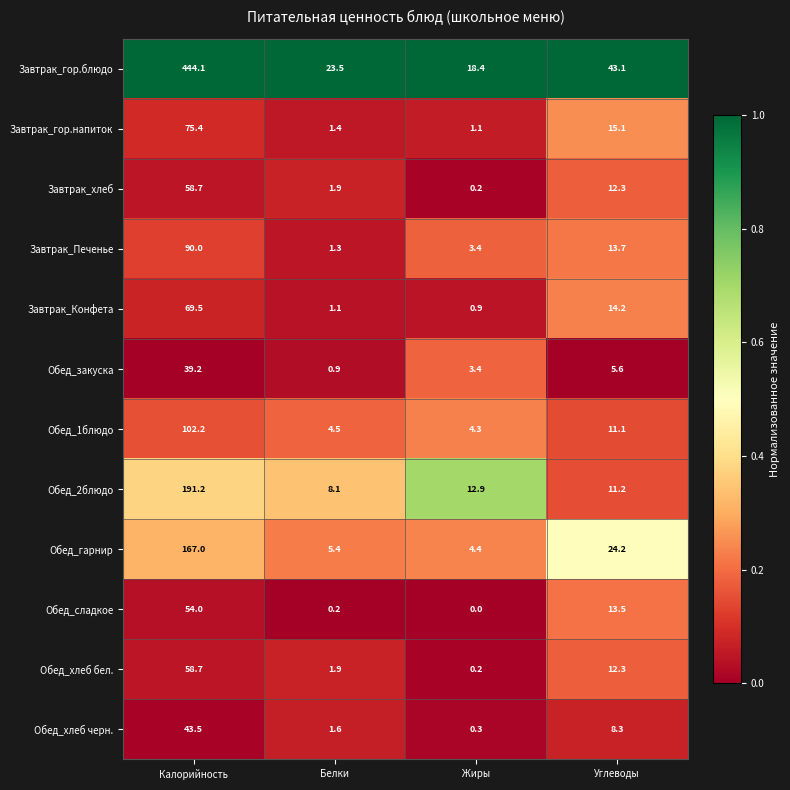

What is the total value across all series at Белки?

51.8